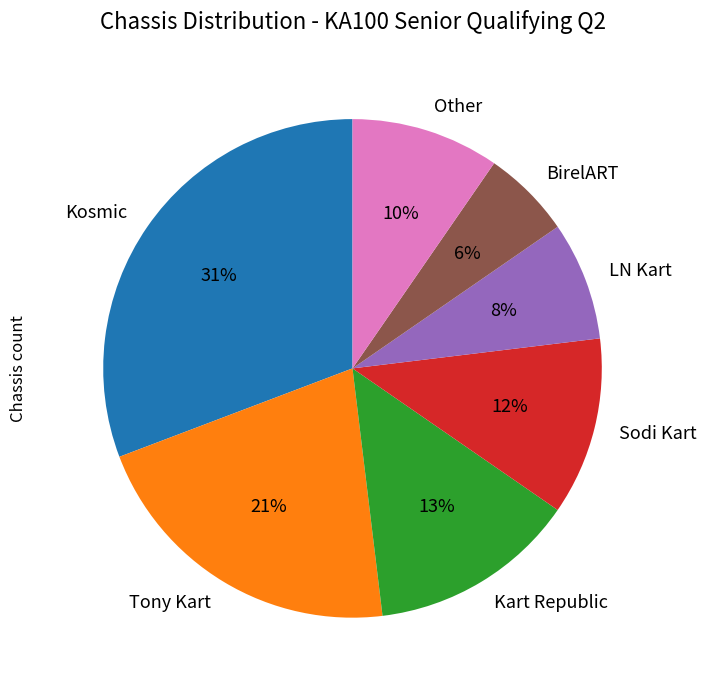

Is Kosmic the majority of the pie?

No